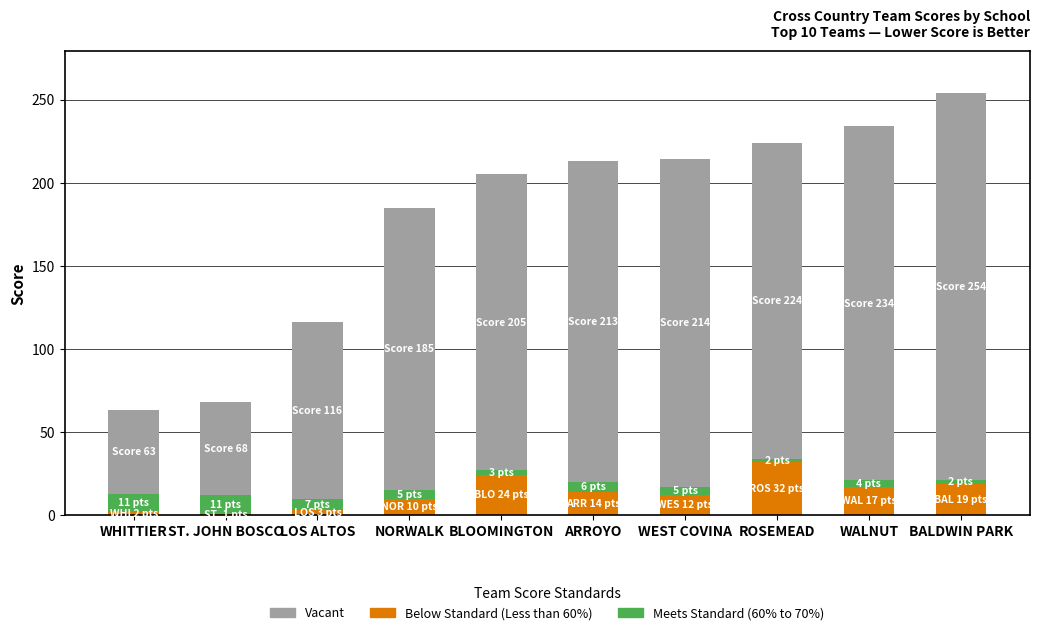

At which category is the sum across all series the highest?

BALDWIN PARK